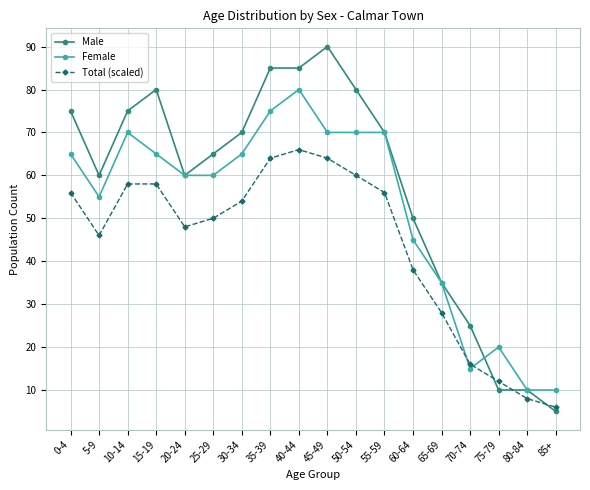

Rank the series by their average value, from highest to lowest.

Male, Female, Total (scaled)